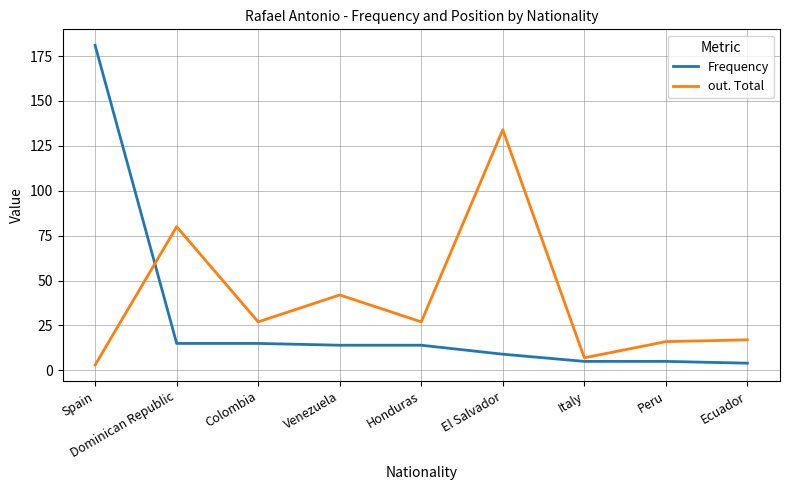

At which label does Frequency reach its peak?

Spain